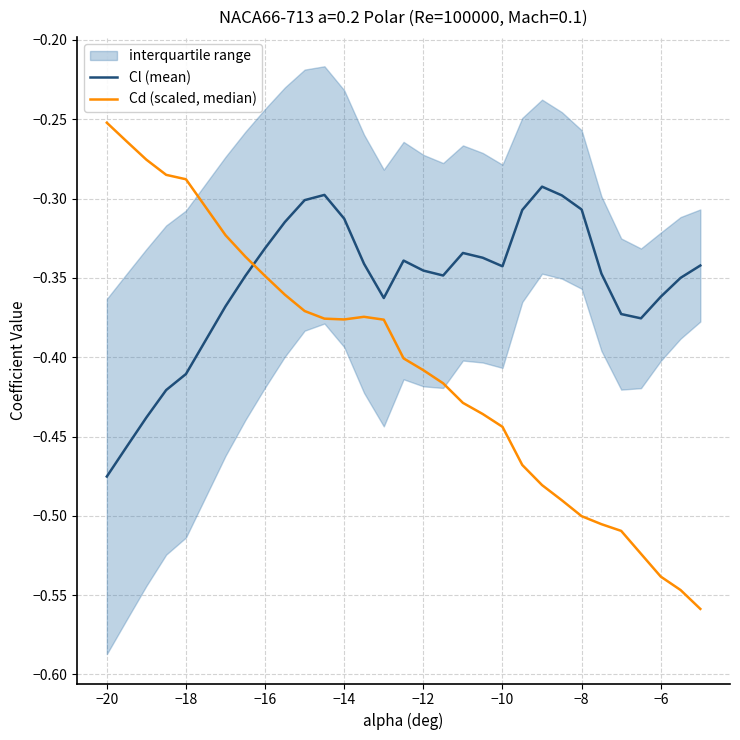

Which category has the lowest value in the Cl (mean) series?

−20